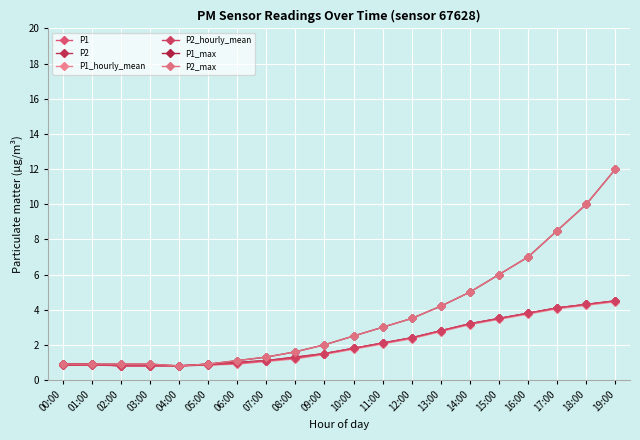

At which category does P1_hourly_mean reach its first local valley?

04:00